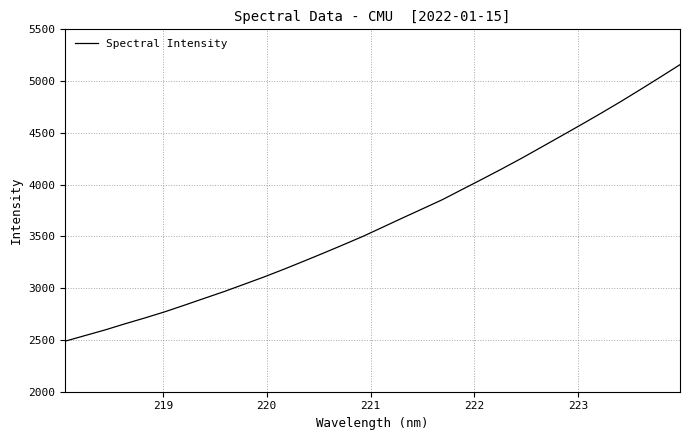

What is the minimum value shown in the chart?

2488.6